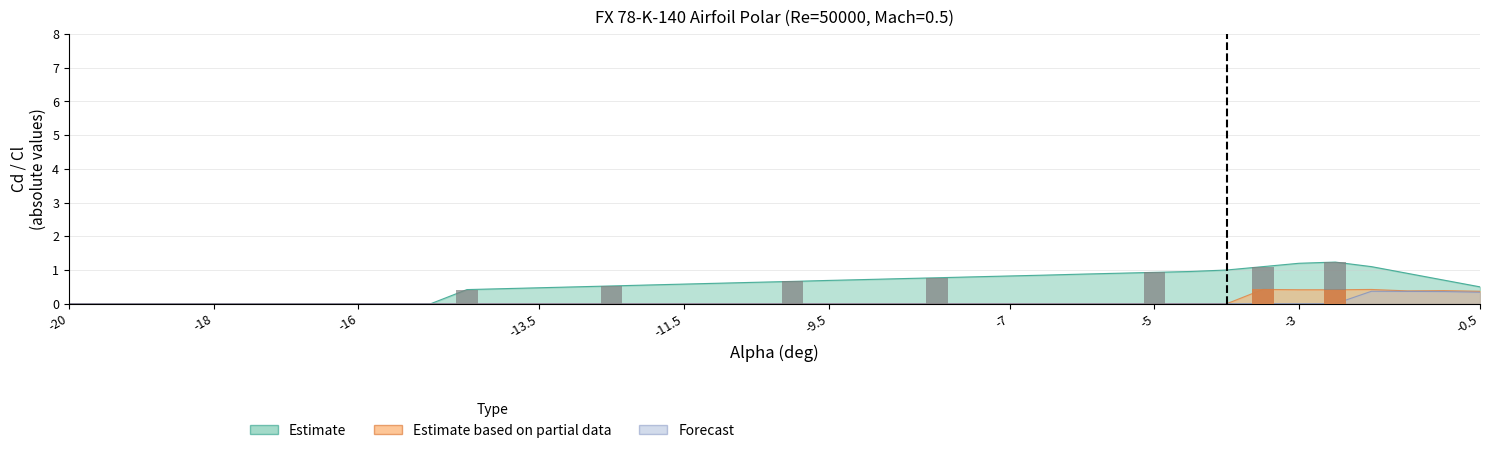

What is the label of the 23rd bar from the right?

-11.5